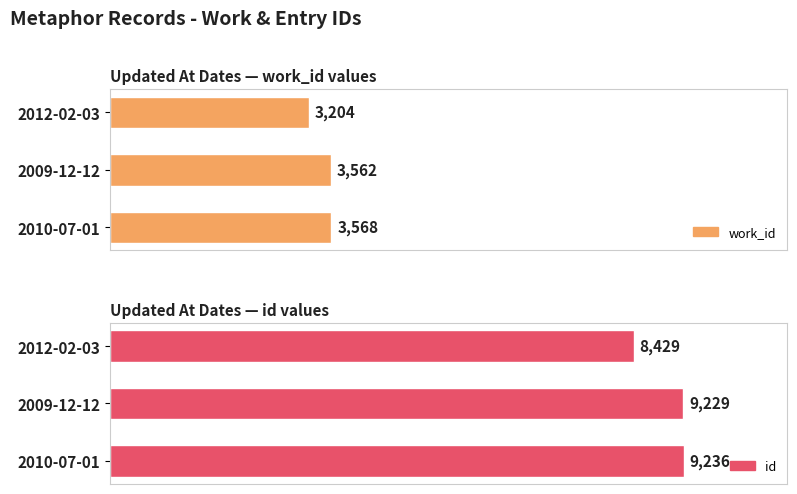

What is the value of the work_id bar at the 1st from the left?

3204